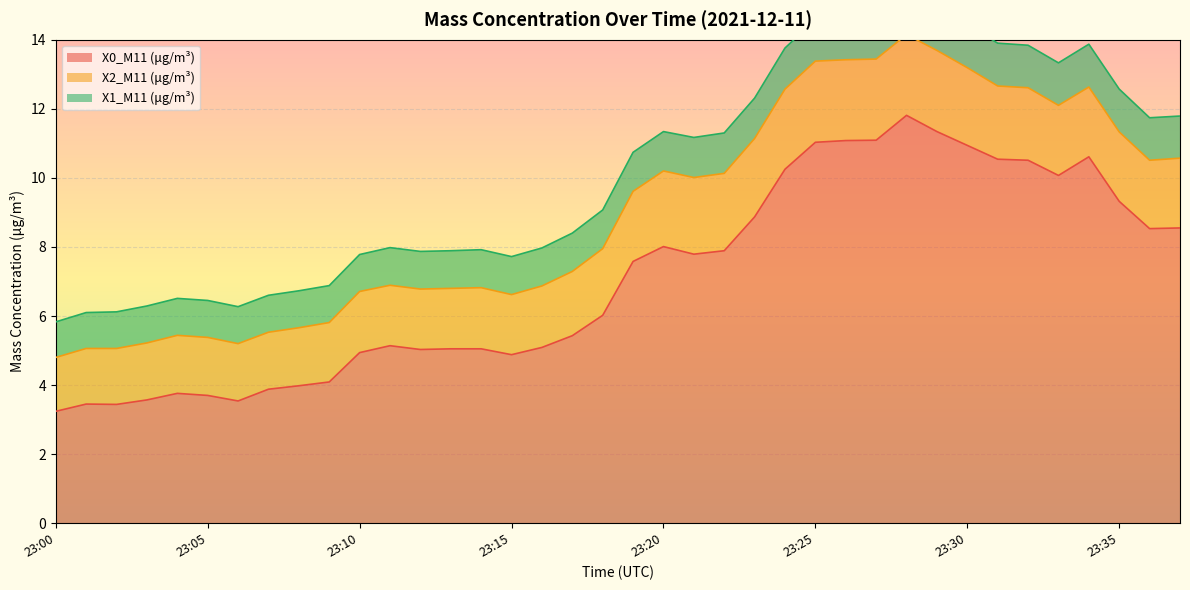

What is the value of the X2_M11 (μg/m³) point at the 38th from the left?

2.0